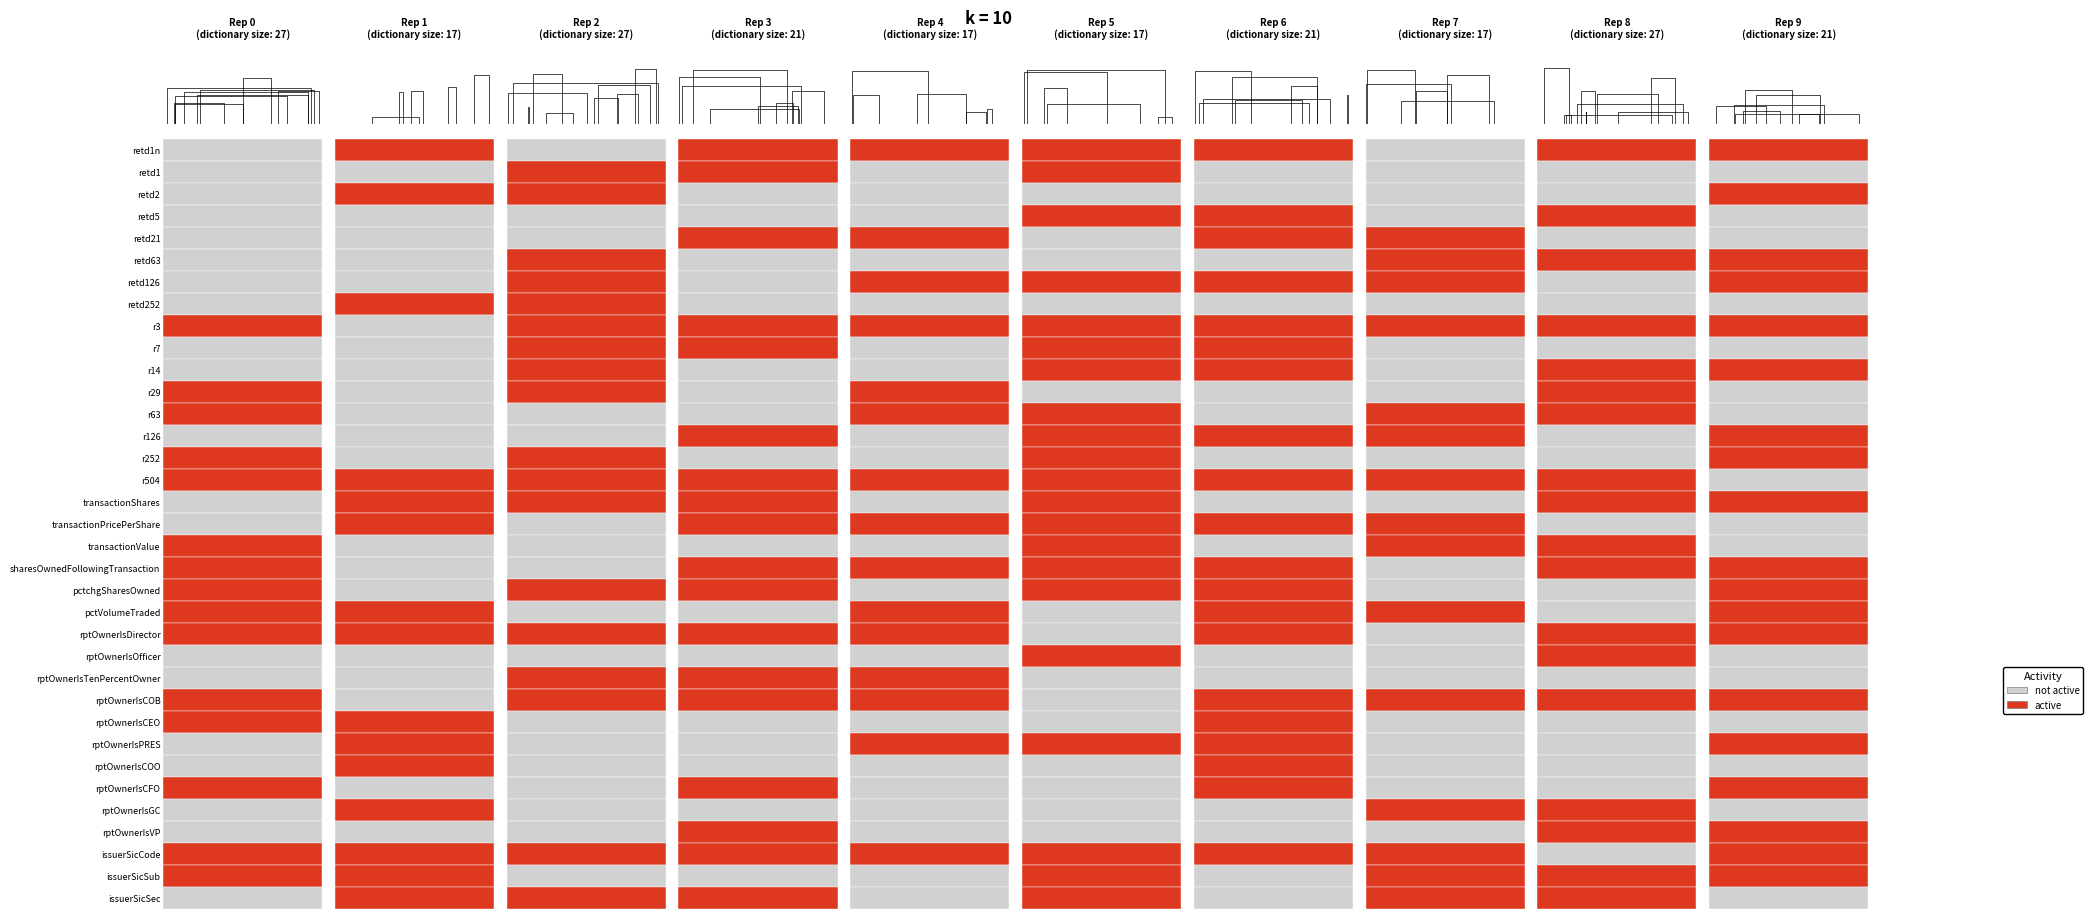

Which has a higher value, 17 or 27?

17